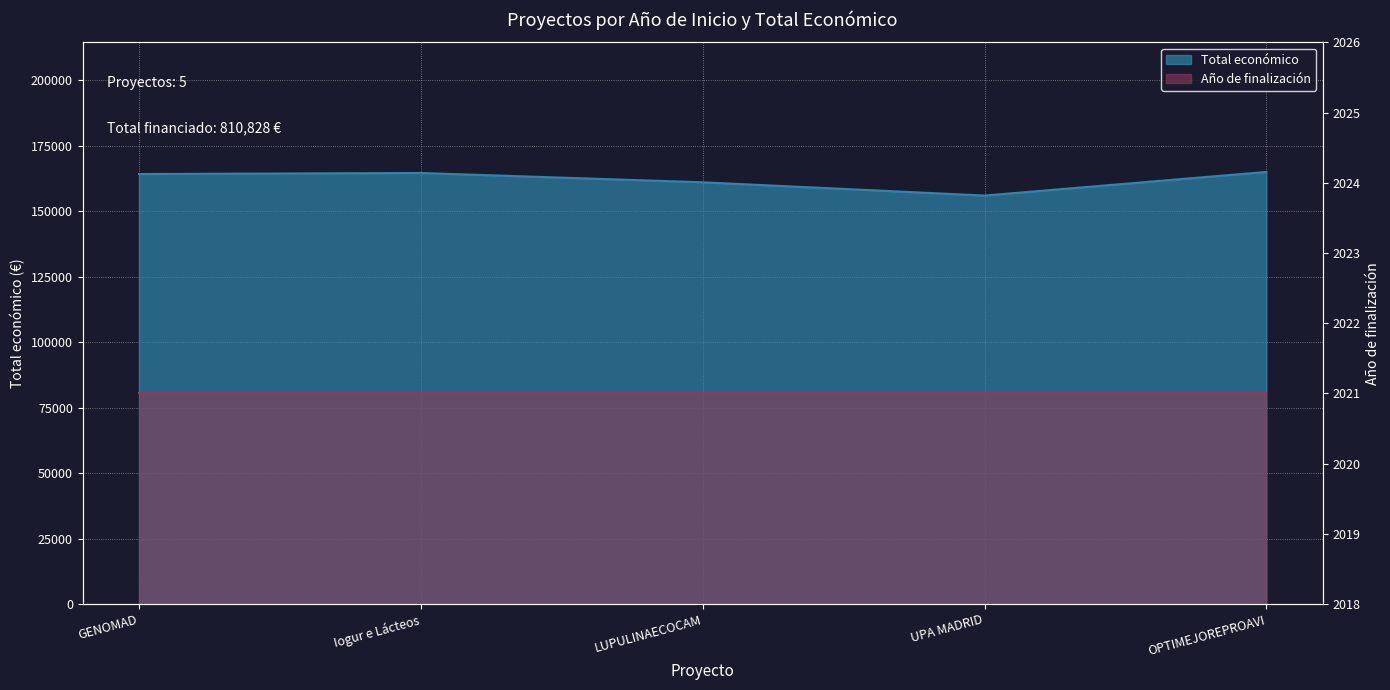

Reading left to right, what are all the values shown in this chart?

164200	164600	161050	155978	165000